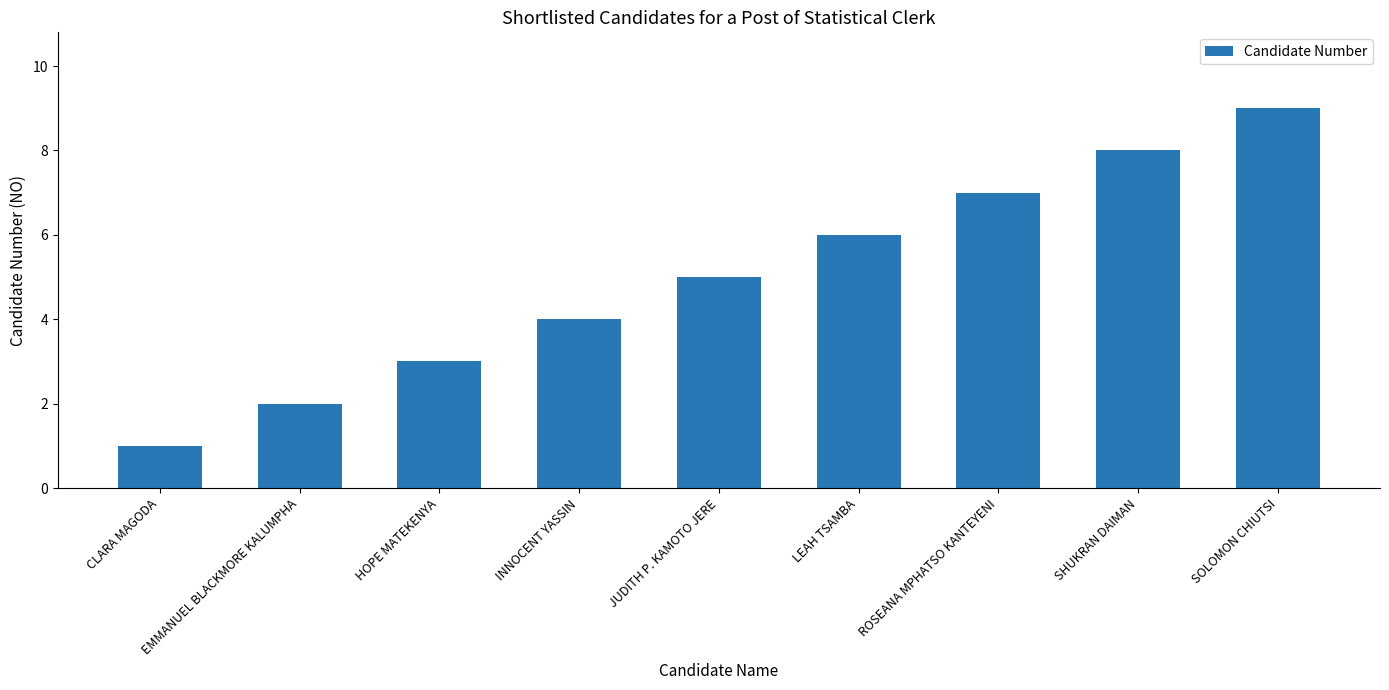

Which has a higher value, JUDITH P. KAMOTO JERE or CLARA MAGODA?

JUDITH P. KAMOTO JERE